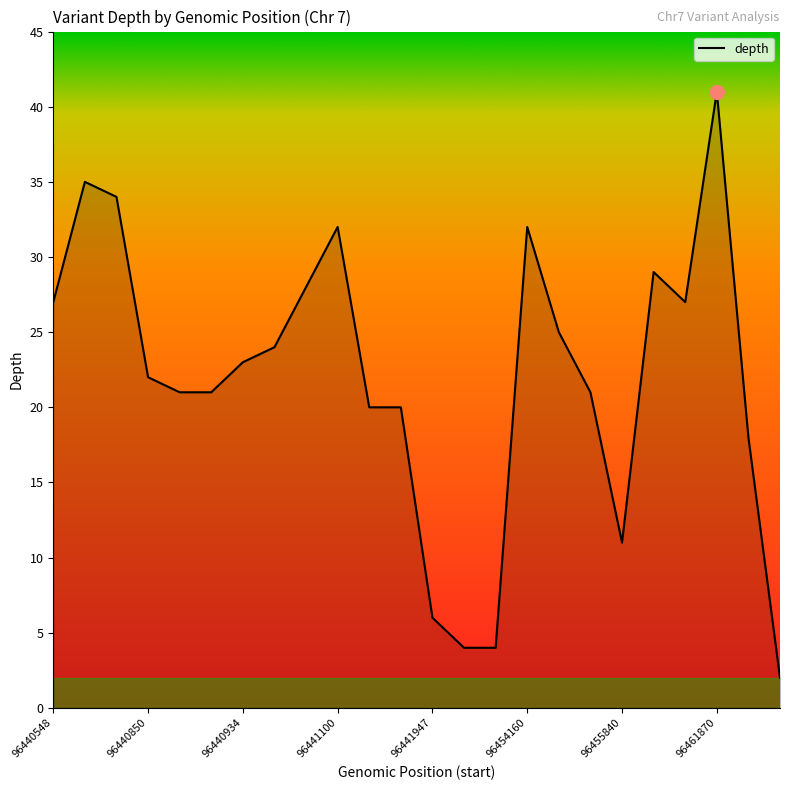

What is the difference between the maximum and minimum values?

39